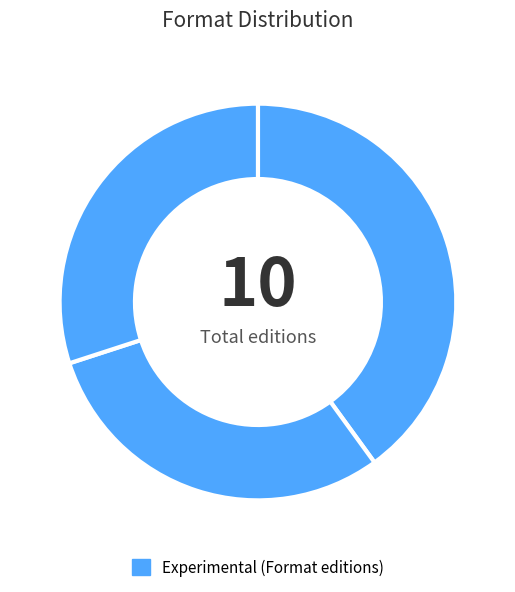

How many segments does this pie chart have?

3